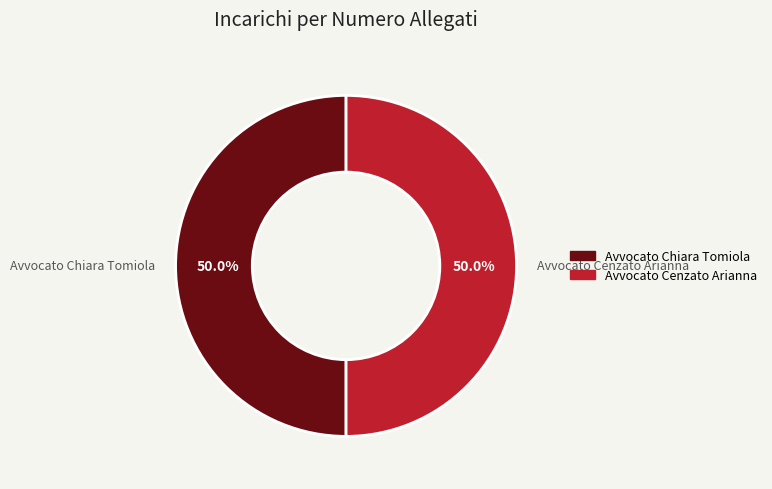

Count the number of slices in the pie.

2